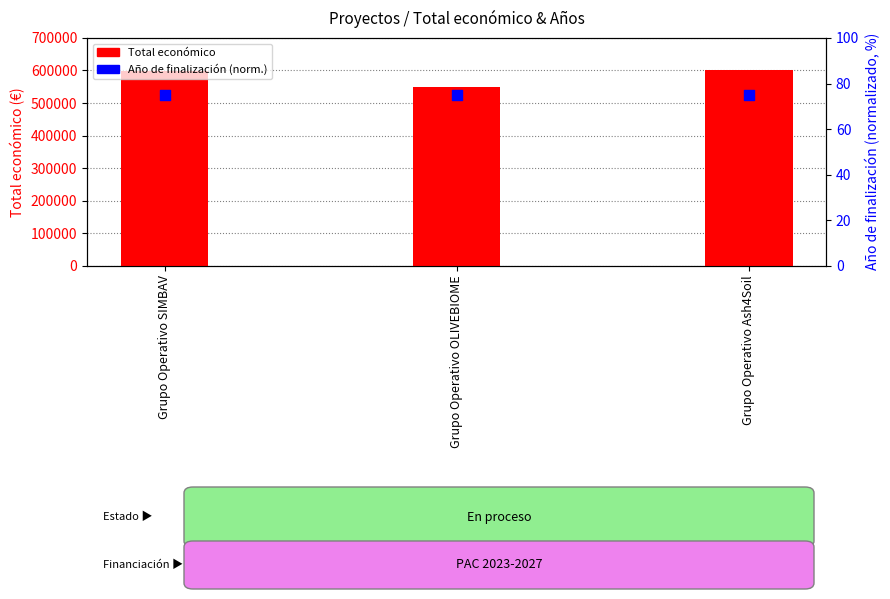

What are all the series names shown in the legend?

Total económico, Año de finalización (norm.)